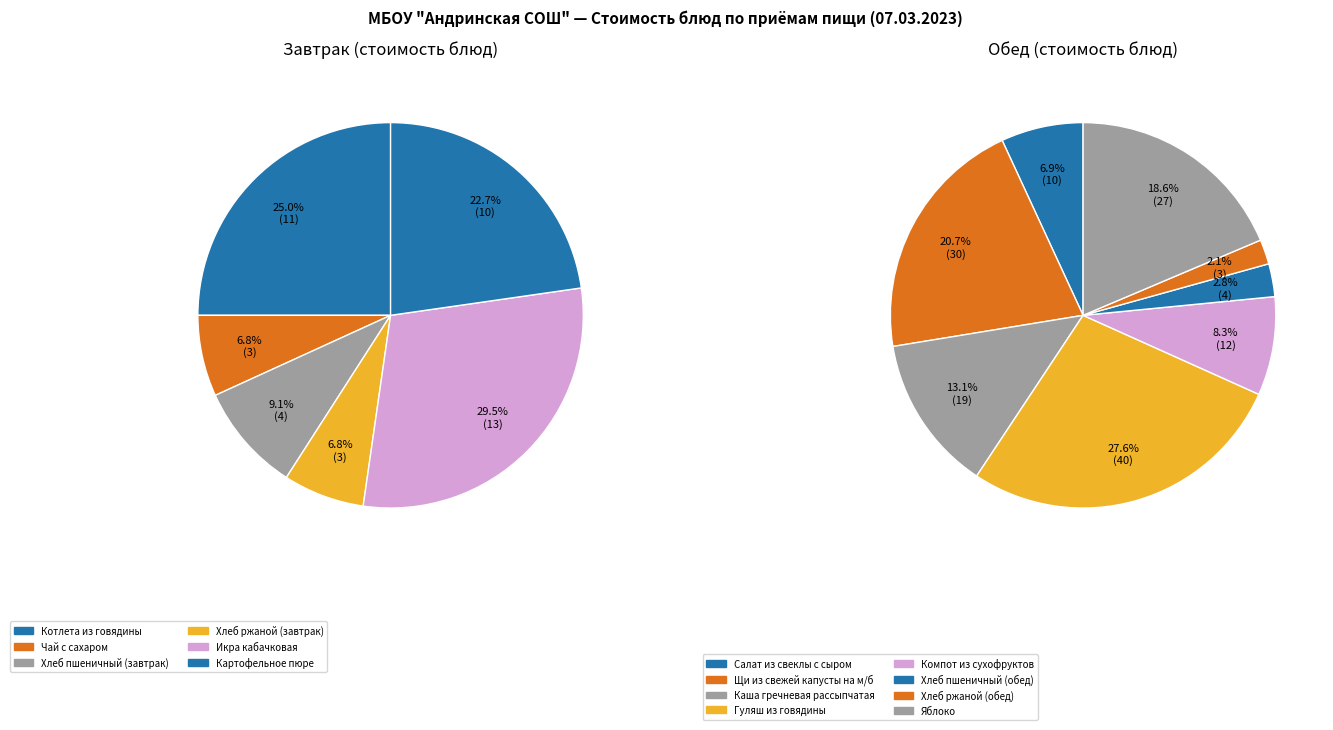

Is there any slice that represents more than half of the pie?

No